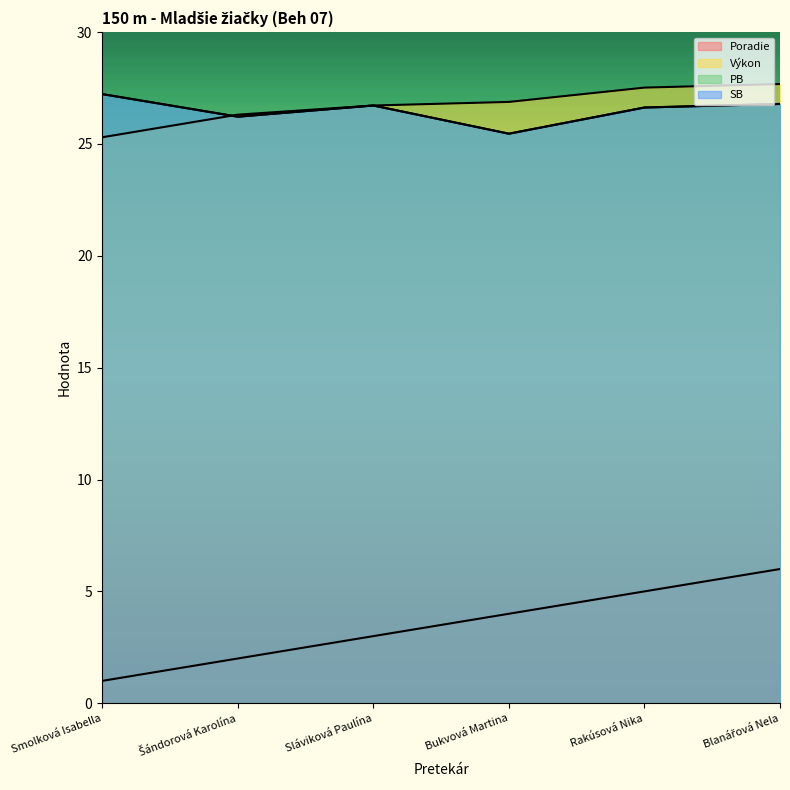

What are all the series names shown in the legend?

Poradie, Výkon, PB, SB